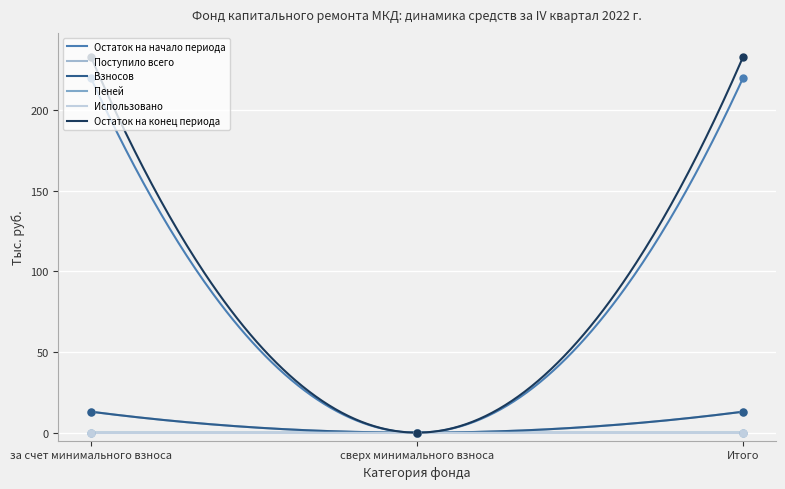

Which series has the largest Y range (max minus min)?

Остаток на конец периода